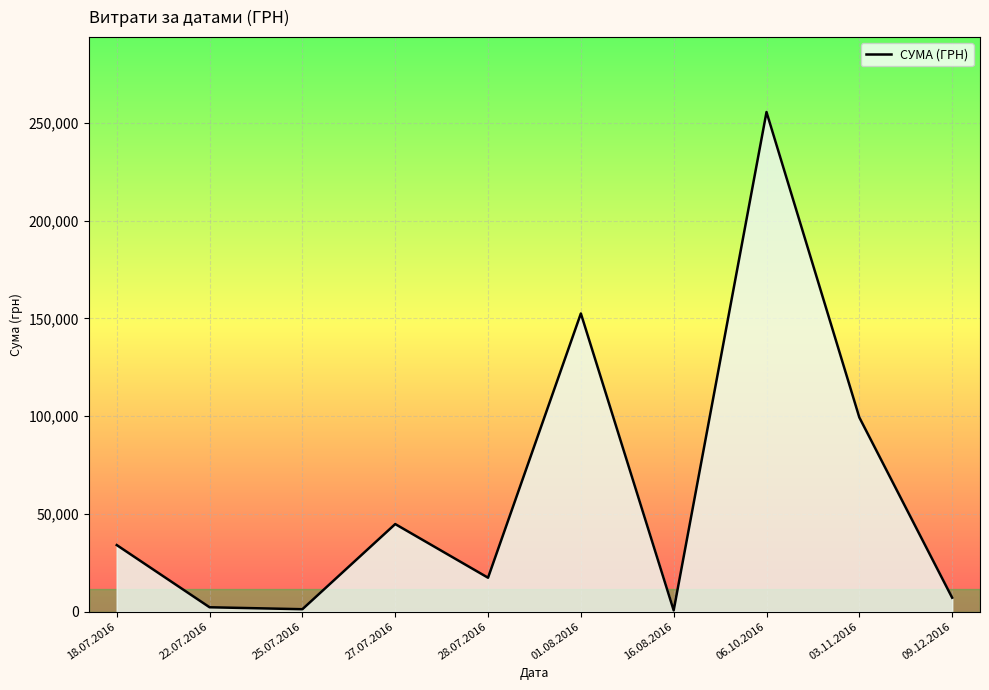

What is the greatest value displayed?

255550.2